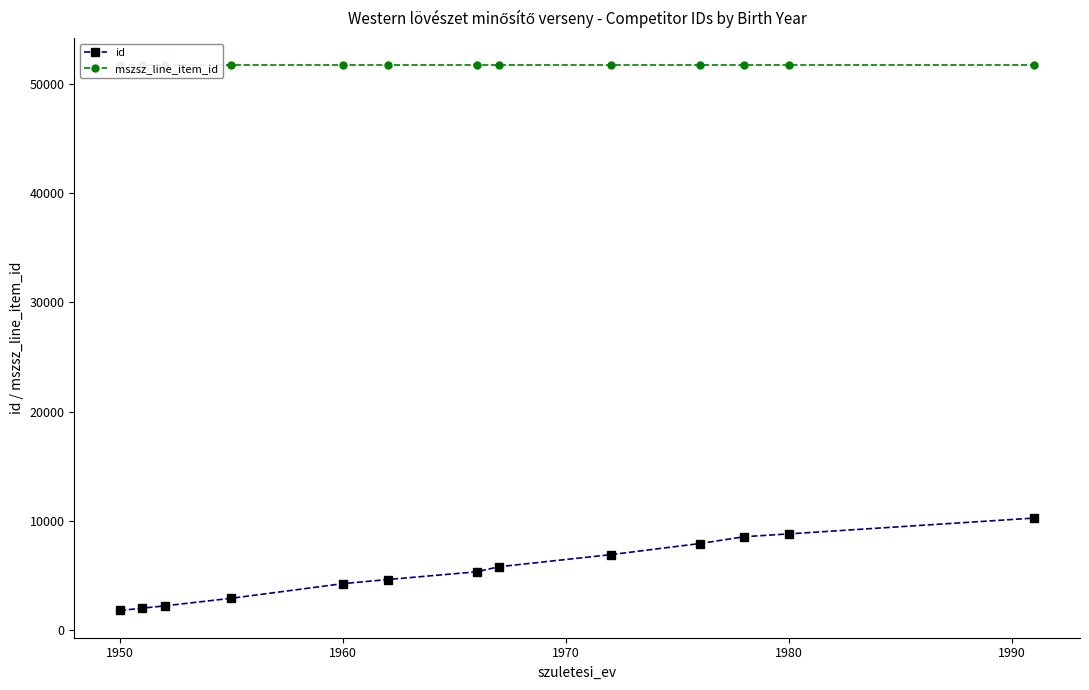

What is the minimum value for id?

1779